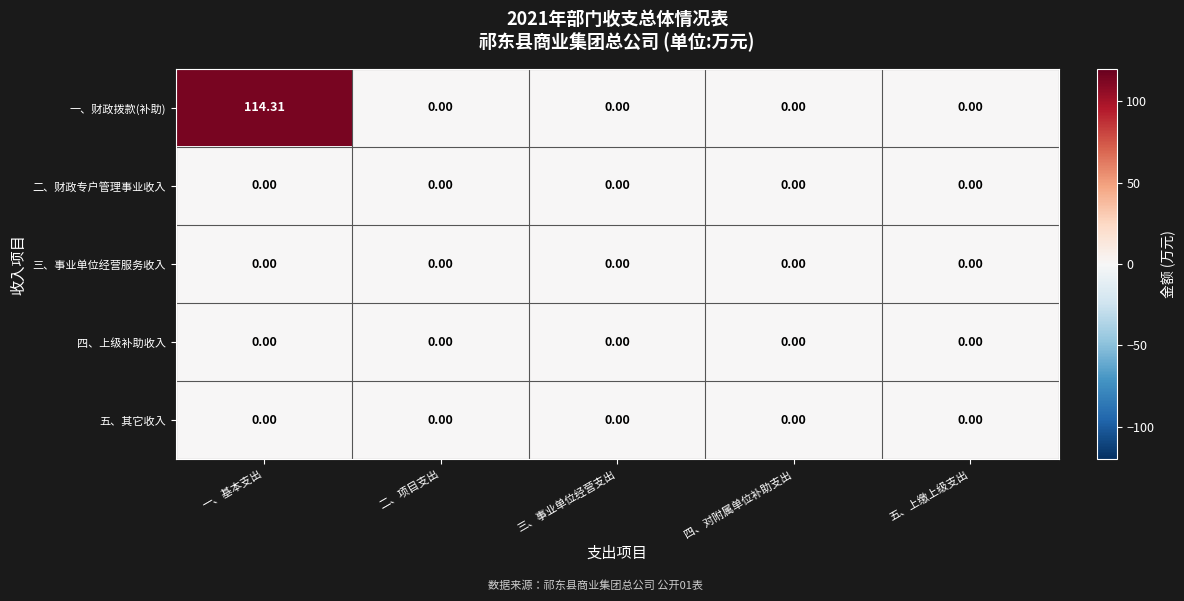

At which category is the sum across all series the highest?

一、基本支出